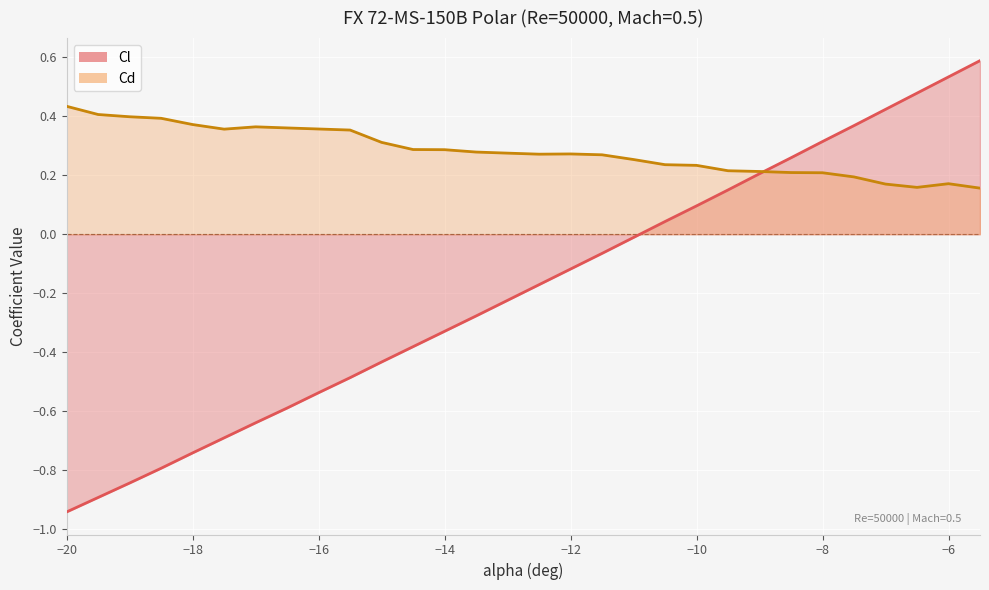

How many intersections are there between Cd (line) and Cl (line)?

1